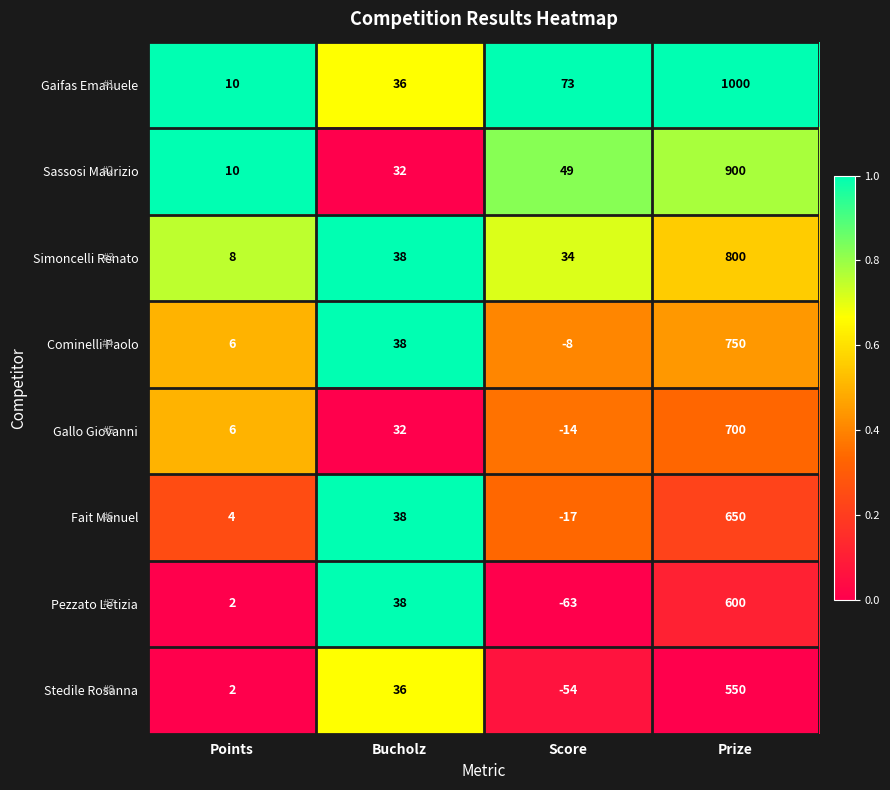

Which series has the widest spread of values?

Gaifas Emanuele